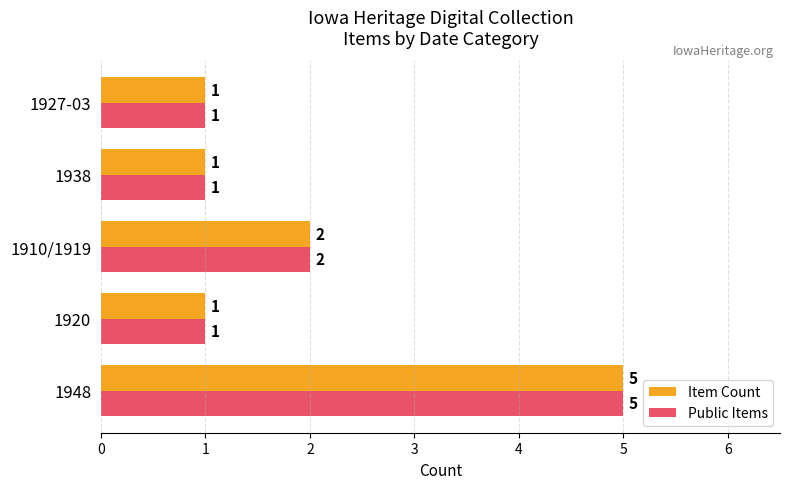

Is the value of Public Items at 1948 greater than the value of Item Count at 1927-03?

Yes